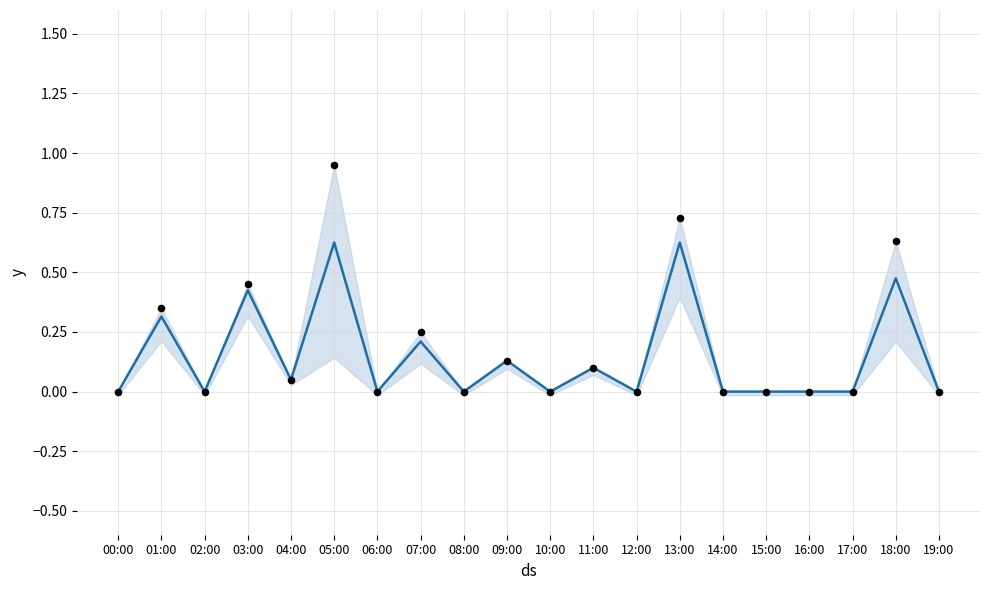

Which series contains the highest Y value?

P1 observations